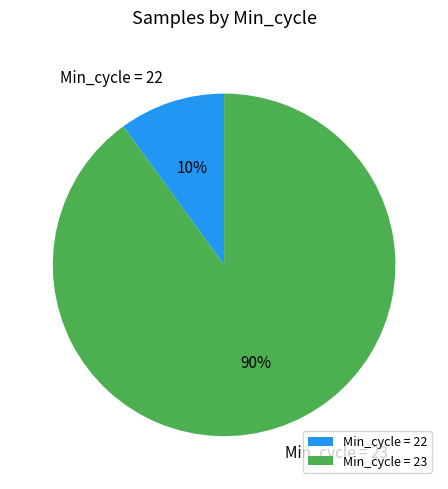

What is the largest slice in the pie chart?

Min_cycle = 23